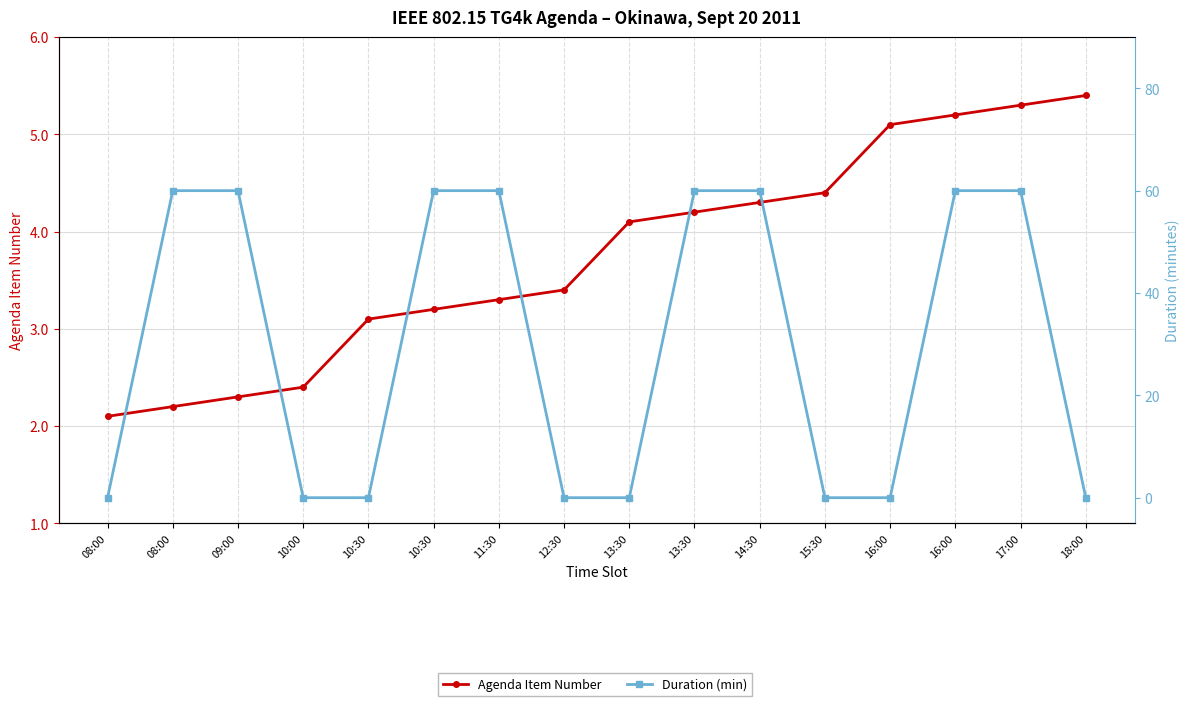

Rank the series at 16:00 from highest to lowest value.

Agenda Item Number, Duration (min)